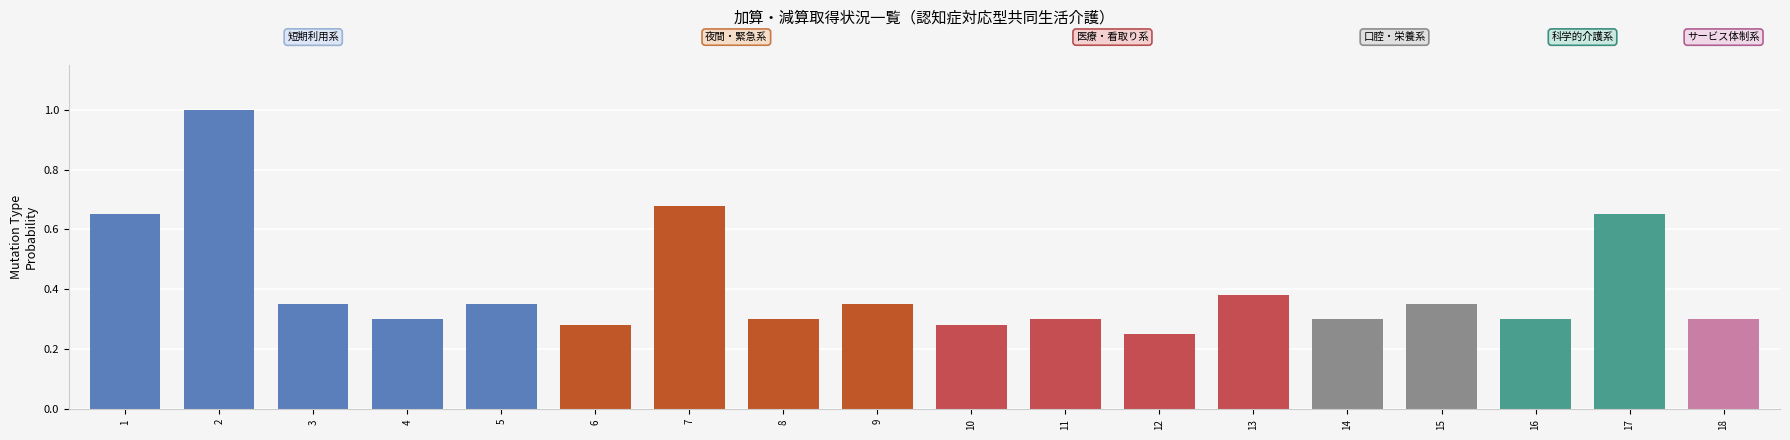

What is the sum of all values?

7.4